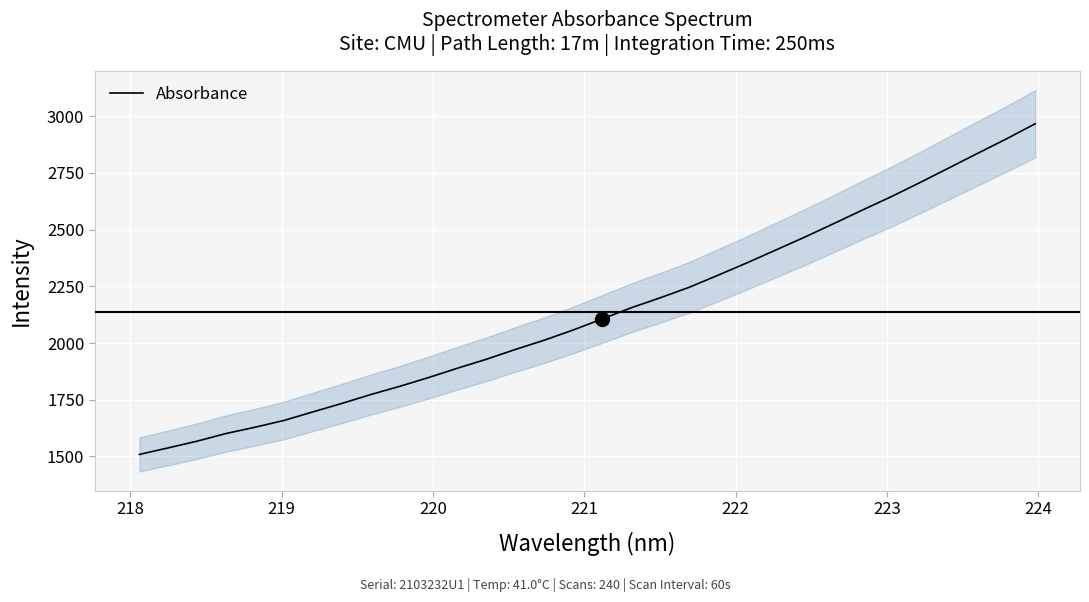

What is the value of the 22nd point from the left?

2352.9